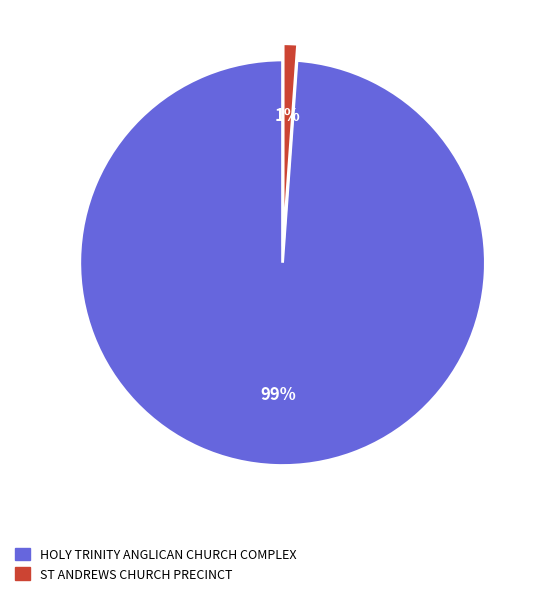

Does ST ANDREWS CHURCH PRECINCT represent more than half of the total?

No